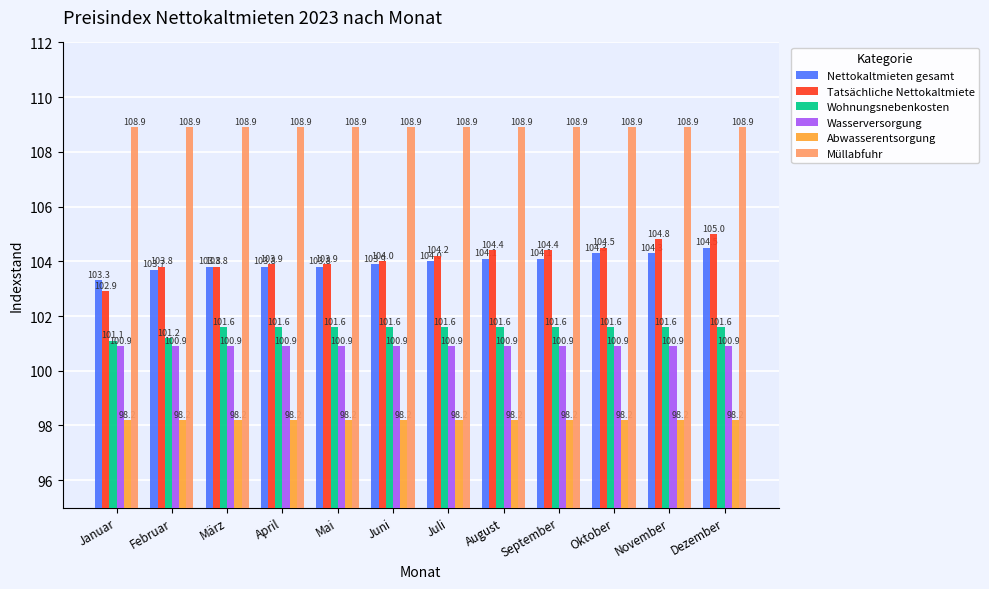

What is the sum of the Nettokaltmieten gesamt values at März and April?

207.6